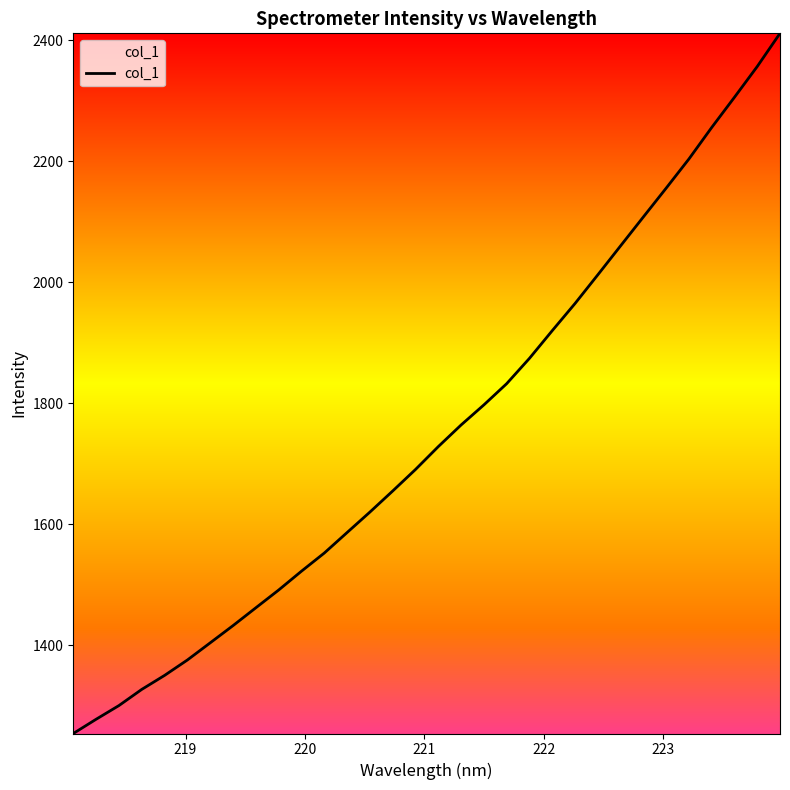

What is the smallest value displayed?

1254.4